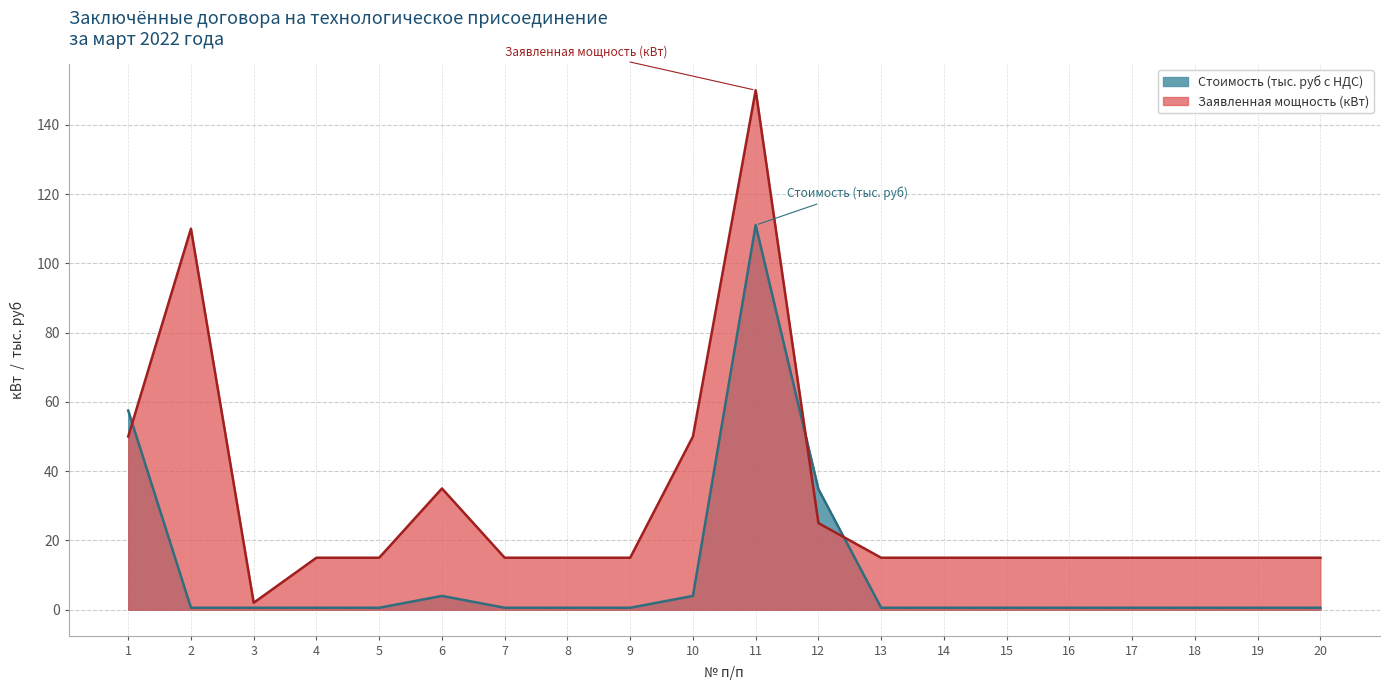

What is the difference between the highest and lowest values at 9?

14.4